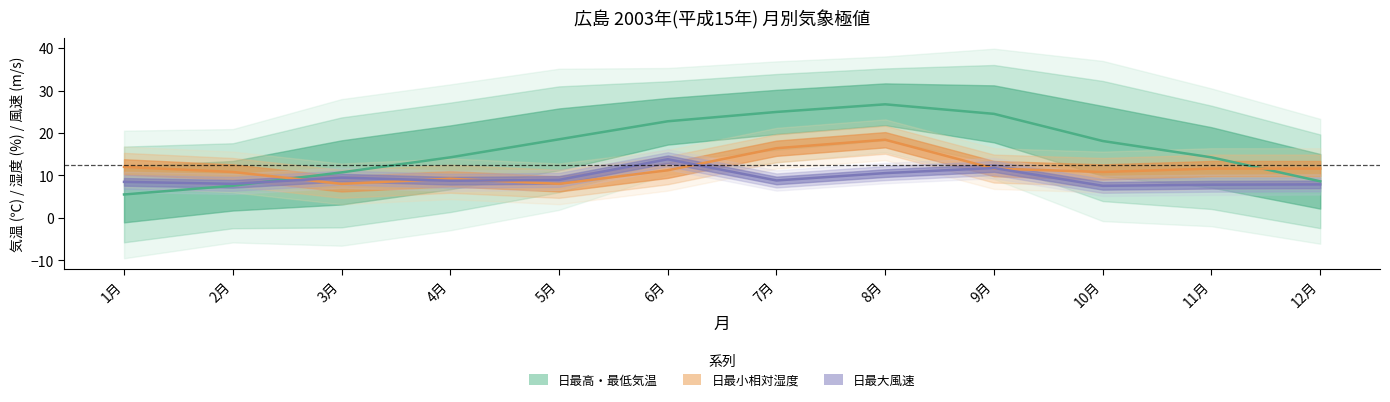

Which series changed the most between 5月 and 7月?

日最小相対湿度